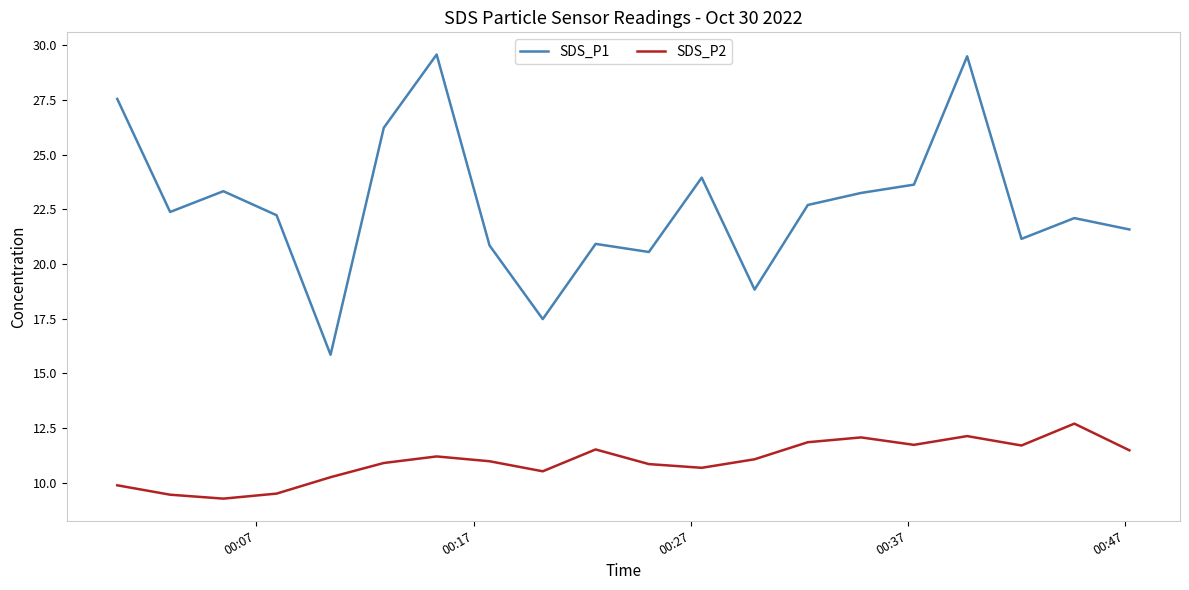

True or false: SDS_P2 and SDS_P1 intersect in this chart.

False